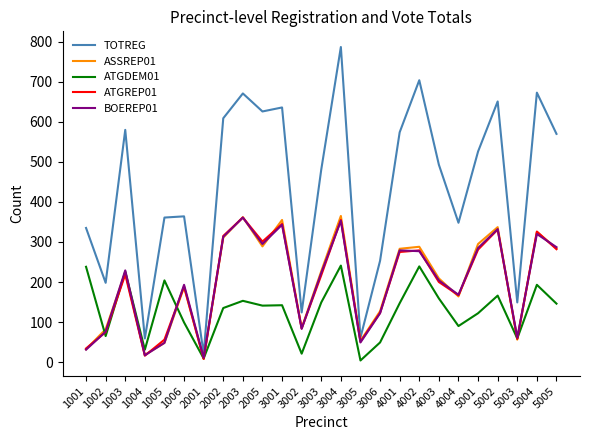

At which label is ASSREP01 closest to 186?

1006